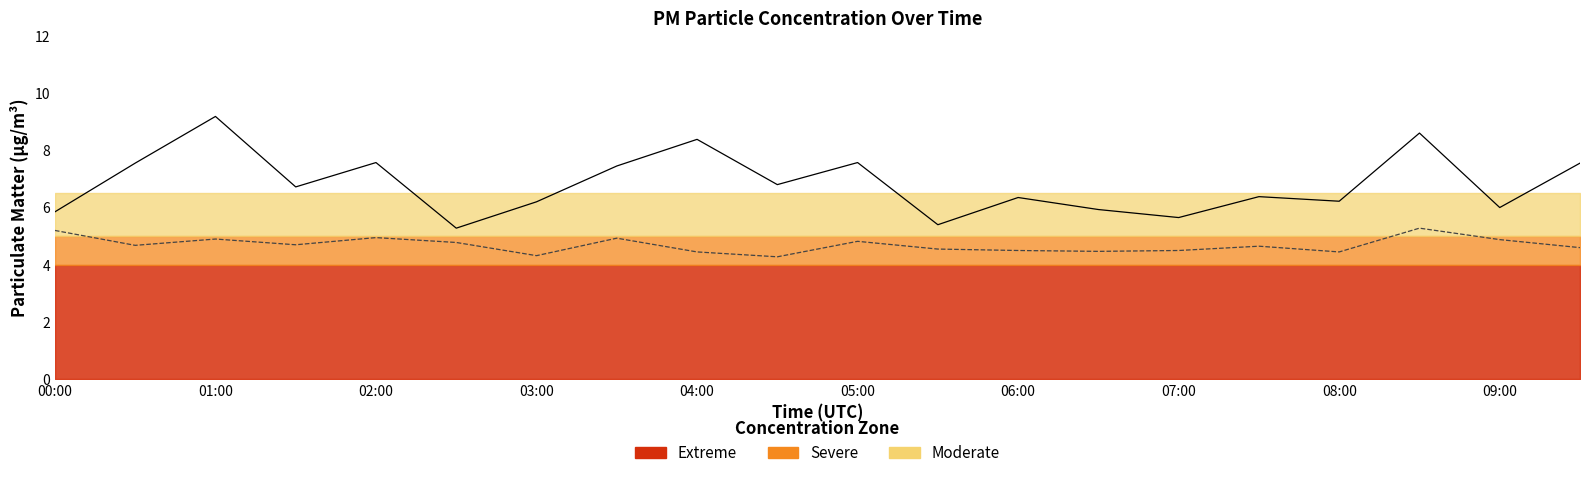

The value of P2 at 17 is 8.4. True or false?

False